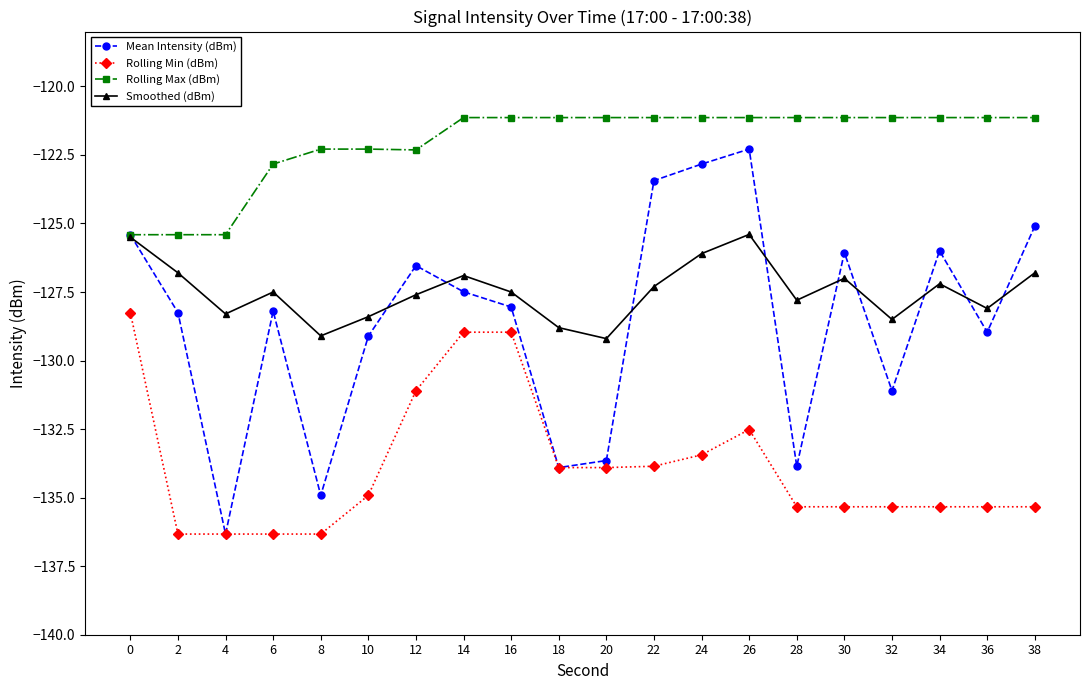

At which category does Mean Intensity (dBm) reach its first local valley?

4